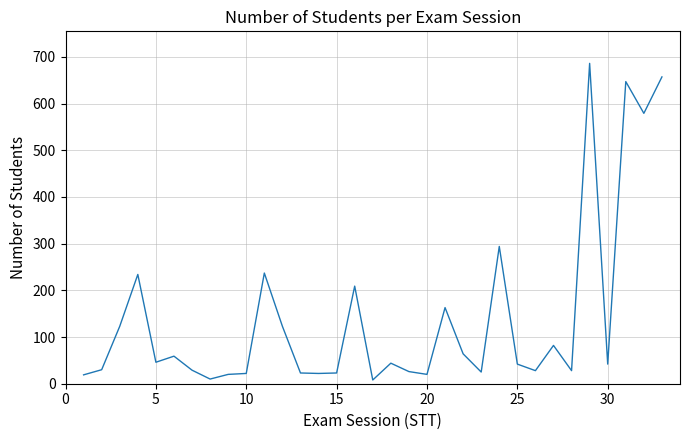

What is the difference between the maximum and minimum values?

678